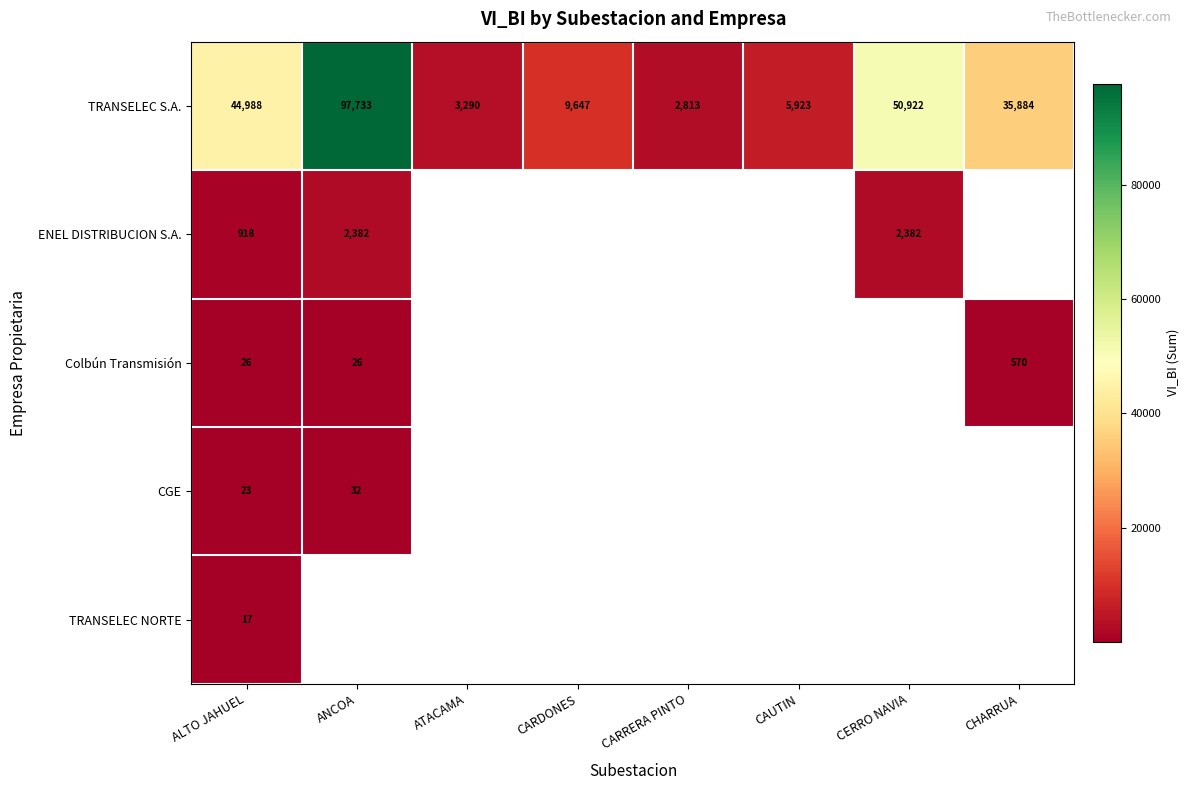

Count the number of data series in this chart.

5